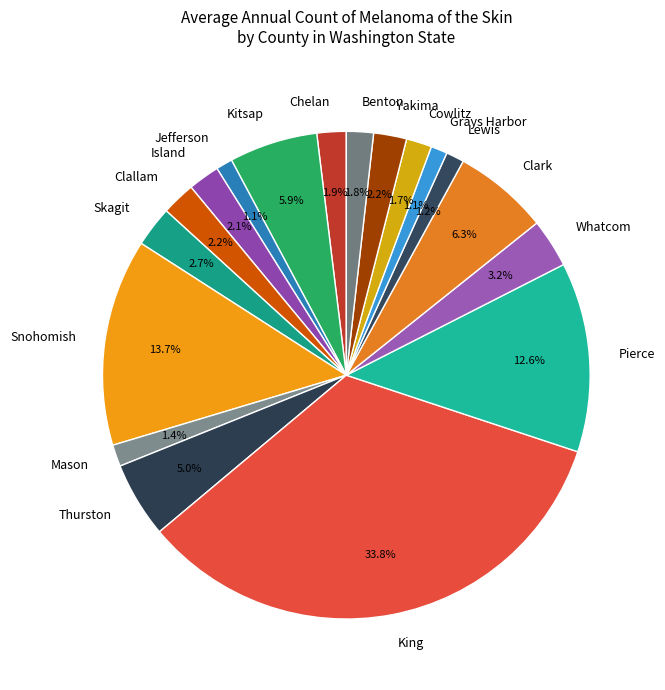

What percentage is NOT represented by Jefferson?

98.9%